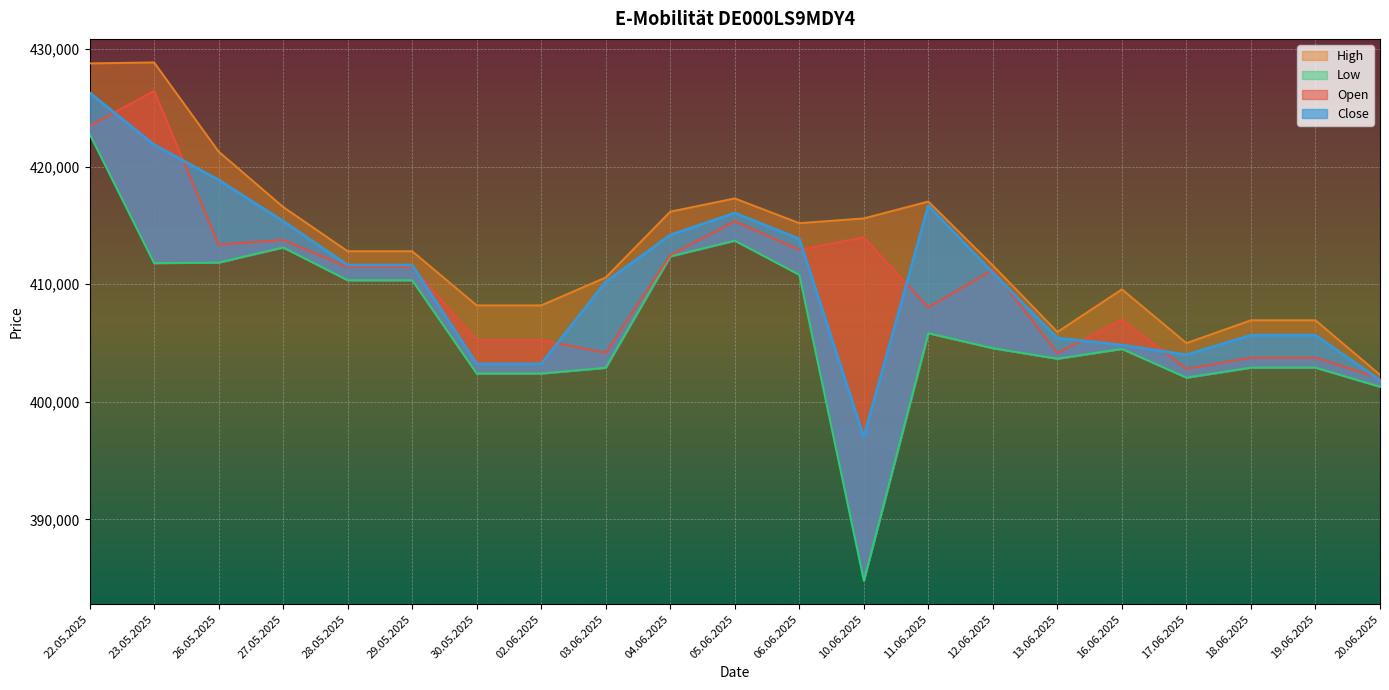

What is the label of the 5th point from the left?

28.05.2025